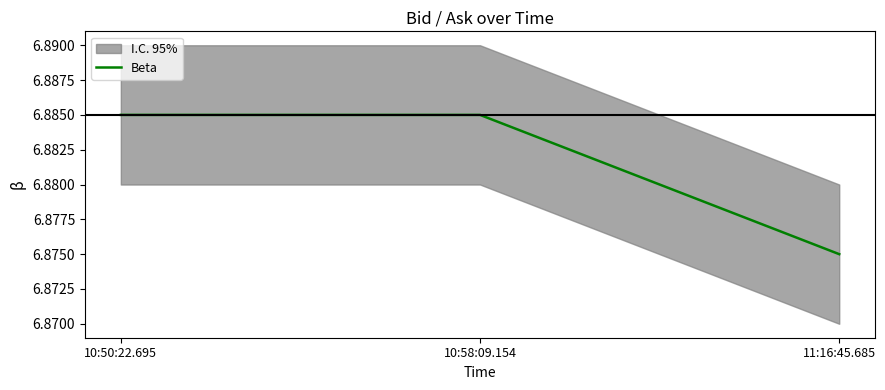

What position from the left is 10:50:22.695?

1